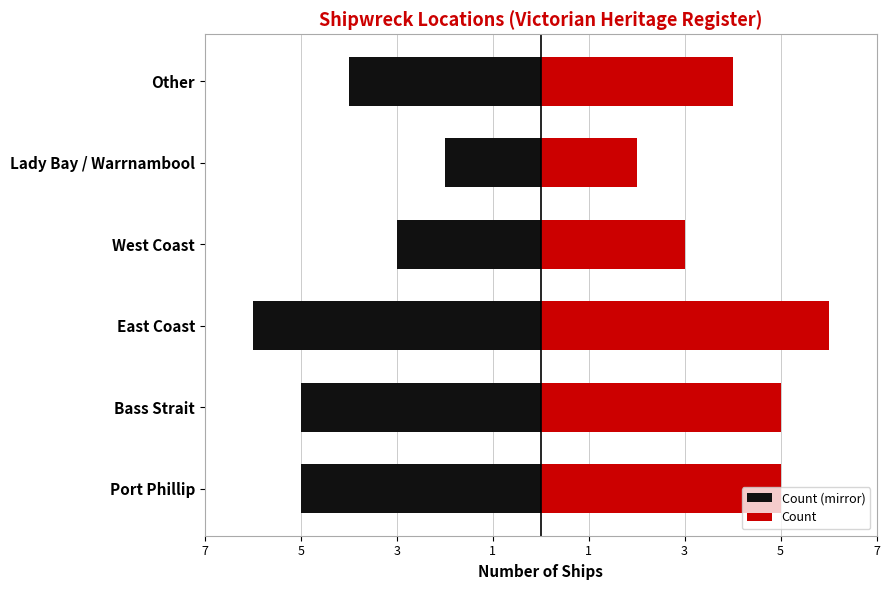

What is the sum of all Count (mirror) values?

-25